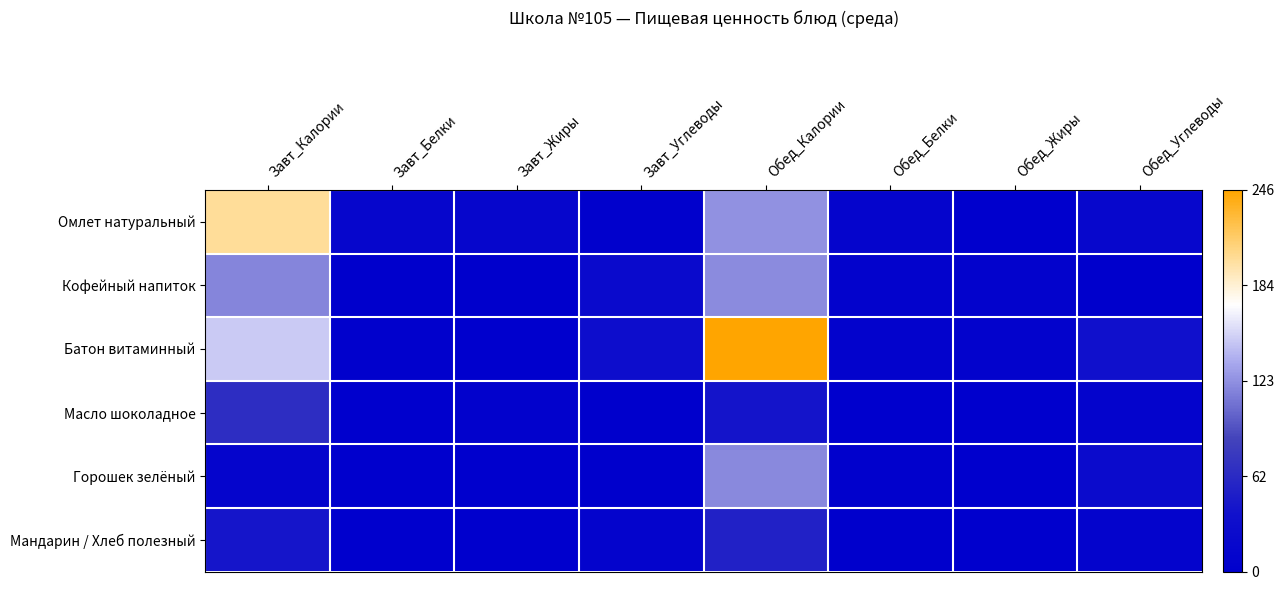

At which category does the chart reach its minimum across all series?

Завт_Белки